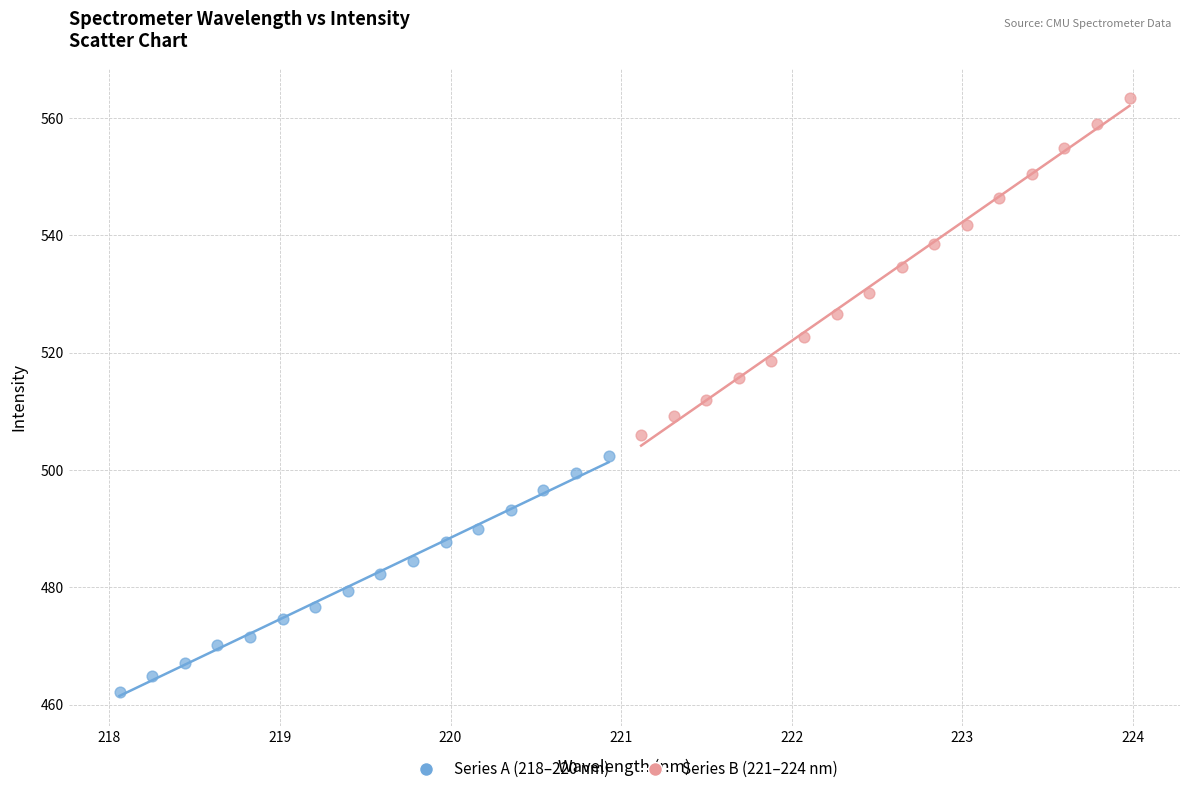

Which series contains the highest Y value?

Series B (221–224 nm)